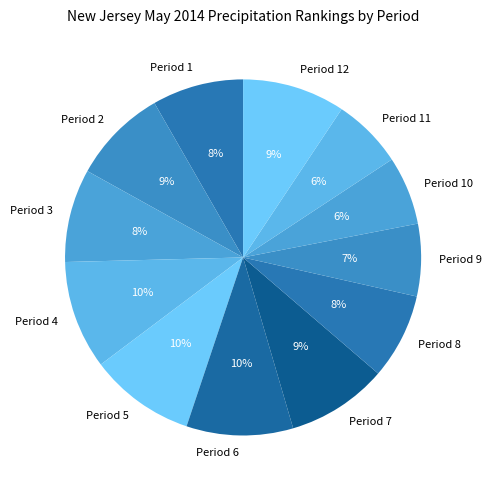

True or false: Period 6 accounts for 1% of the total.

False